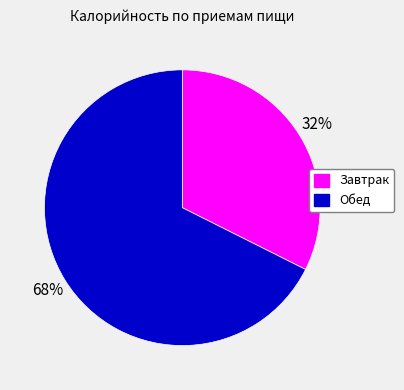

To the nearest percent, what percentage of the pie is Обед?

68%